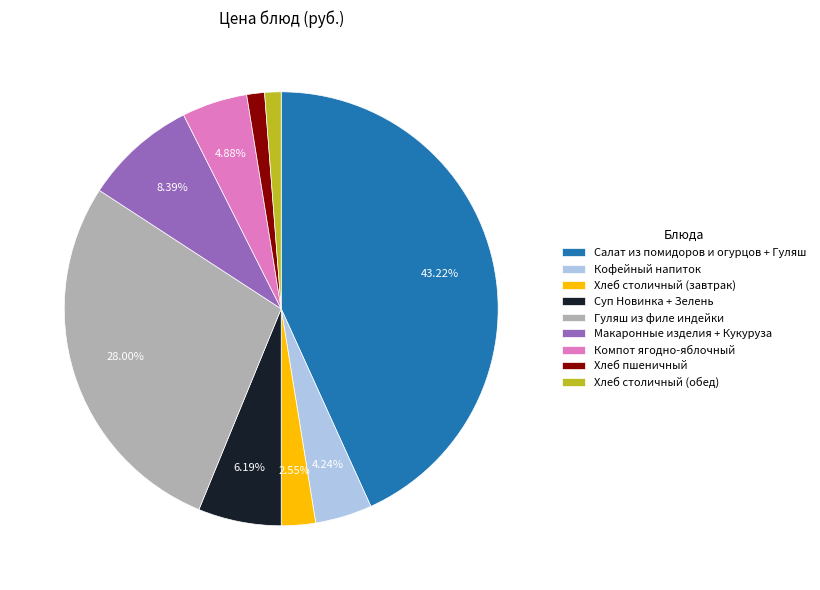

The Макаронные изделия + Кукуруза slice represents 8% of the pie. True or false?

True